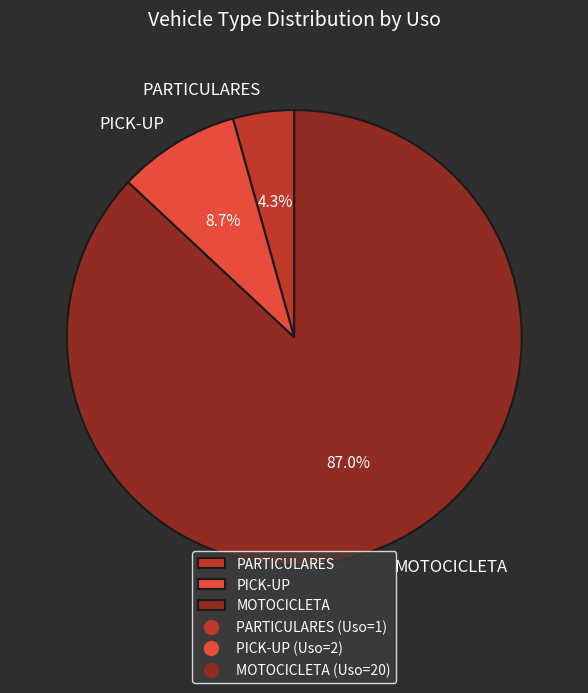

True or false: MOTOCICLETA accounts for 87% of the total.

True